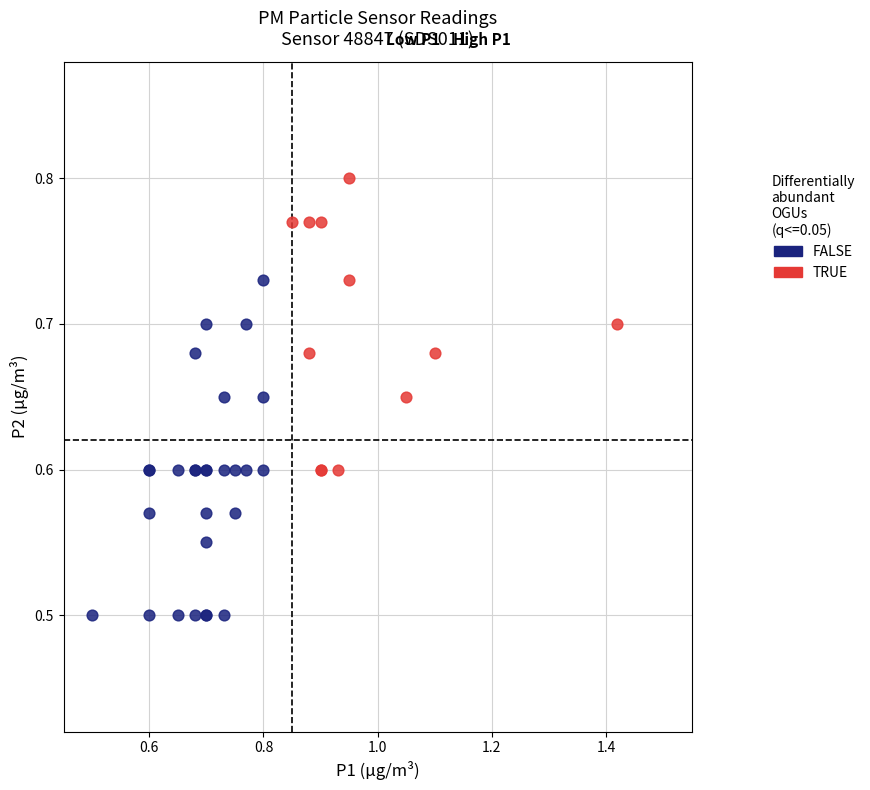

Which series has the widest spread of Y values?

FALSE